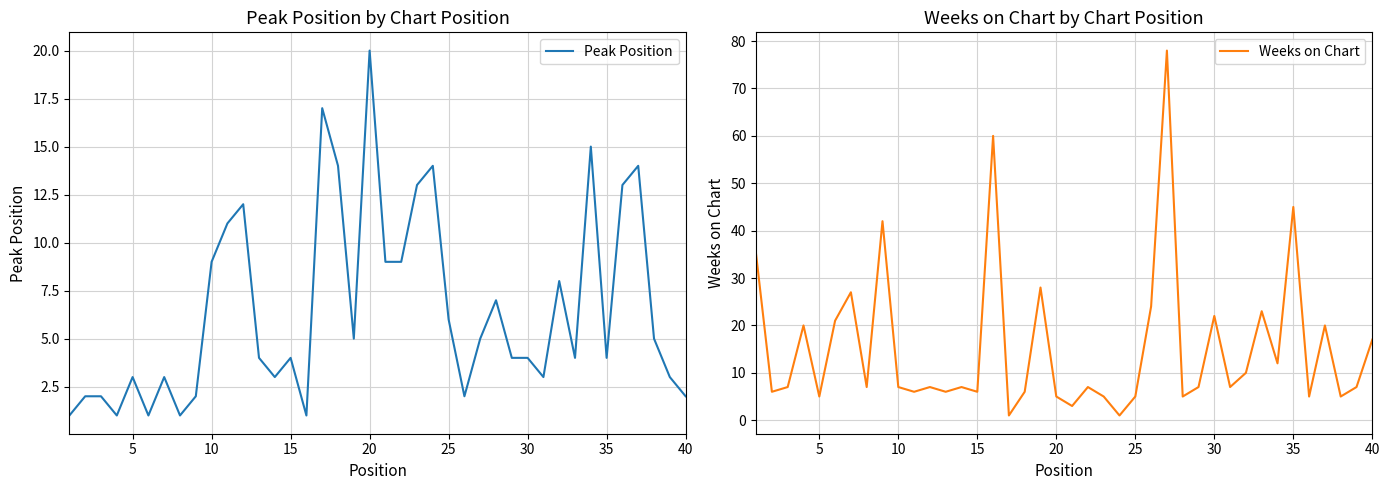

What is the sum of all Weeks on Chart values?

617